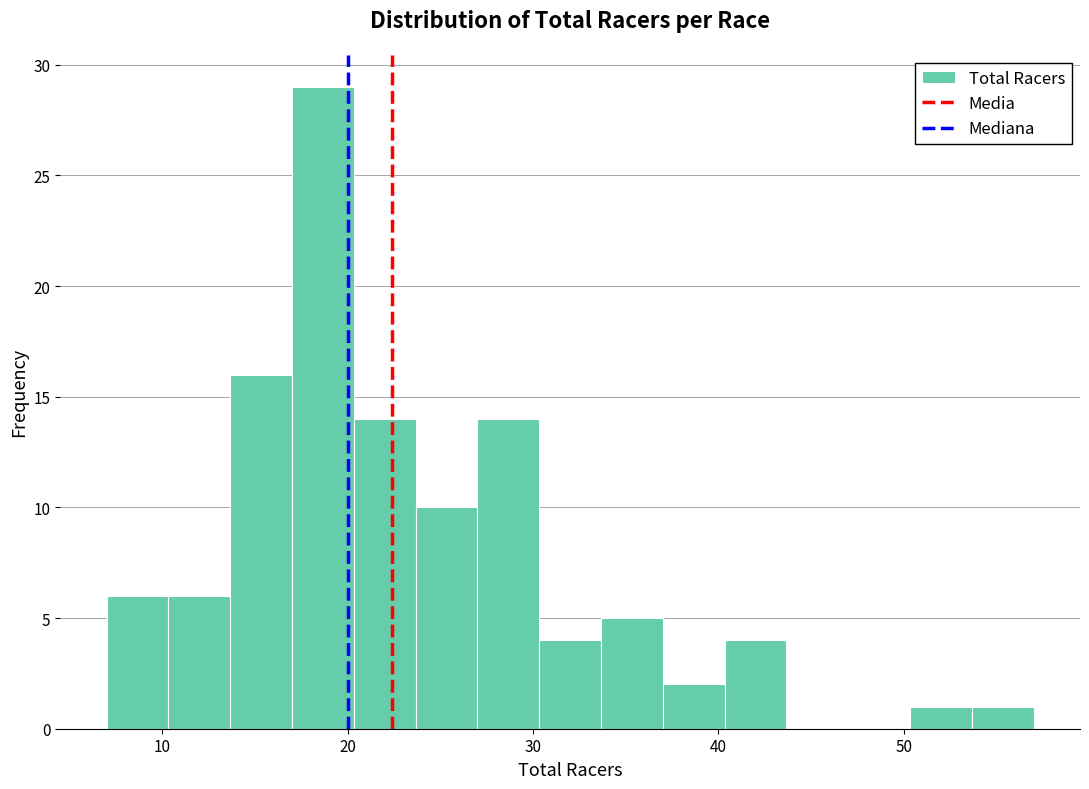

Around what value on the x-axis is the tallest bar? Give the approximate position of its centre, as read against the axis.

19